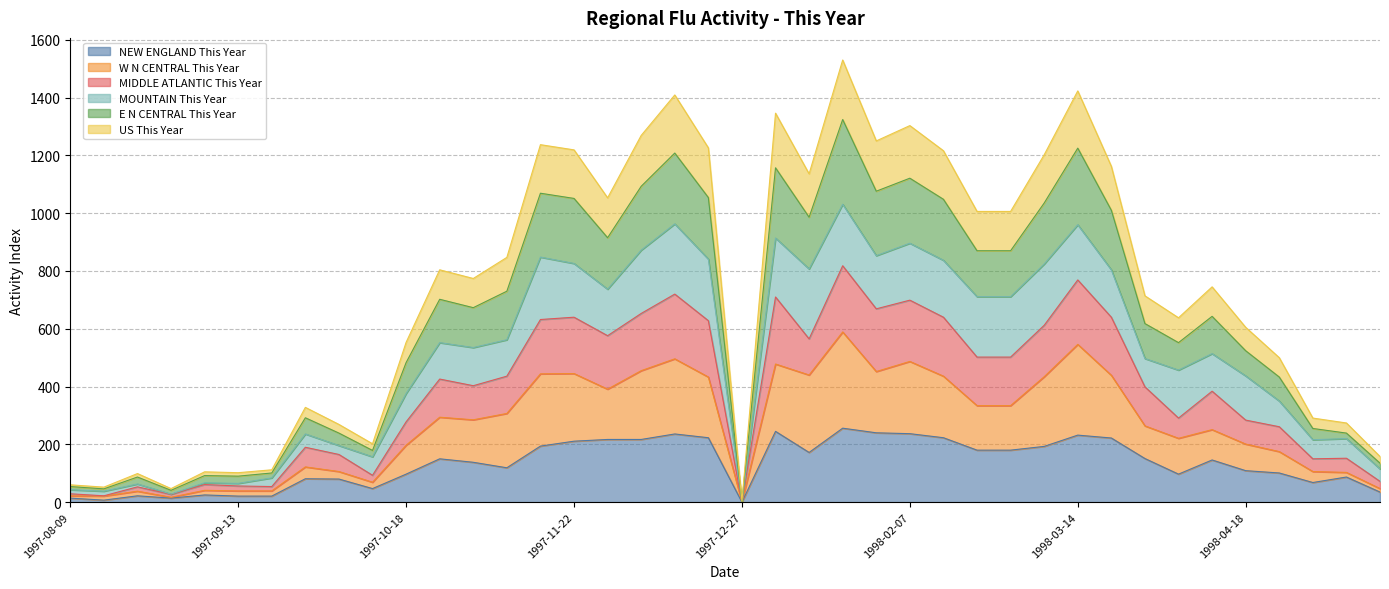

How many values in NEW ENGLAND This Year are above zero?

39